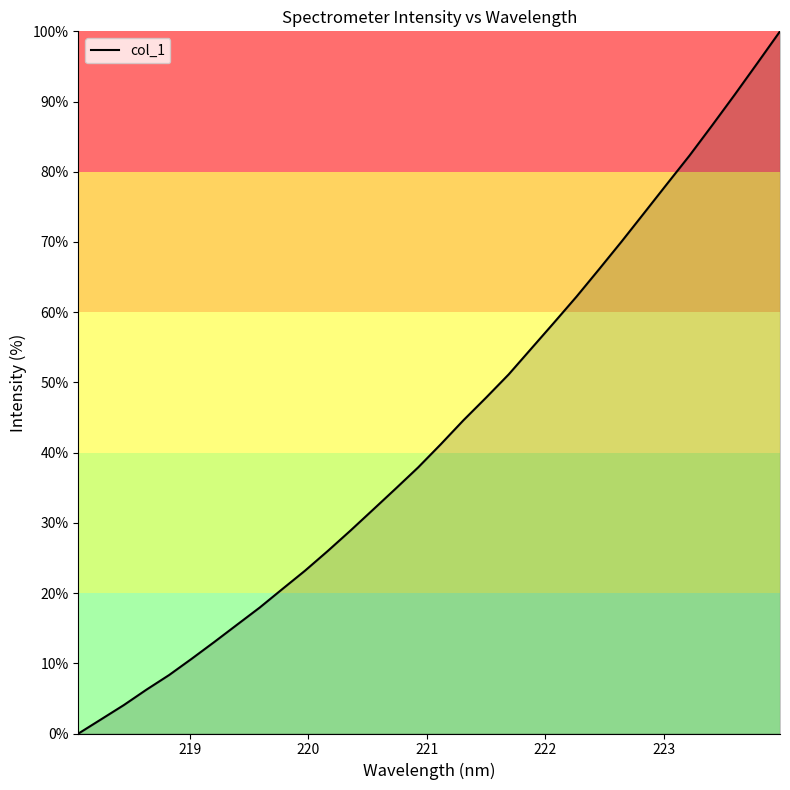

What is the maximum value shown in the chart?

100.0